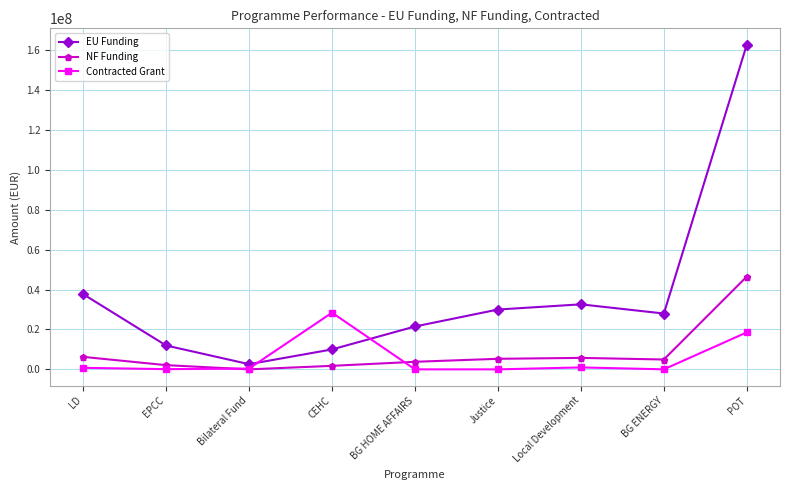

Count the number of data series in this chart.

3